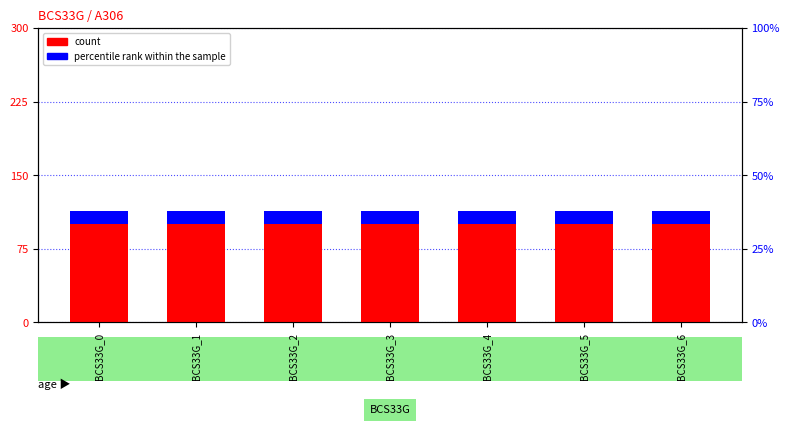

The value of percentile rank within the sample at BCS33G_6 is 0.2. True or false?

False